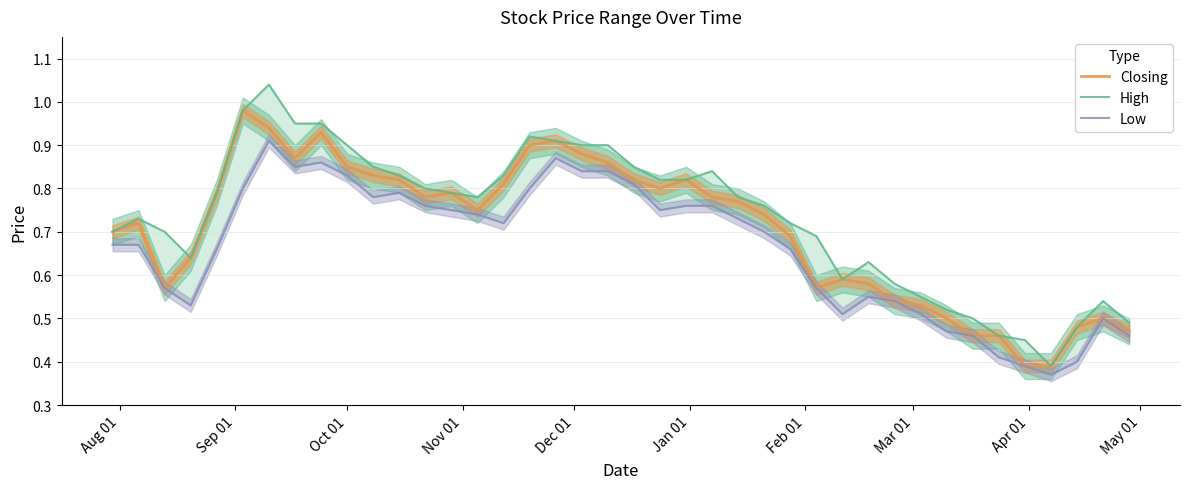

What is the sum of all Closing values?

28.2